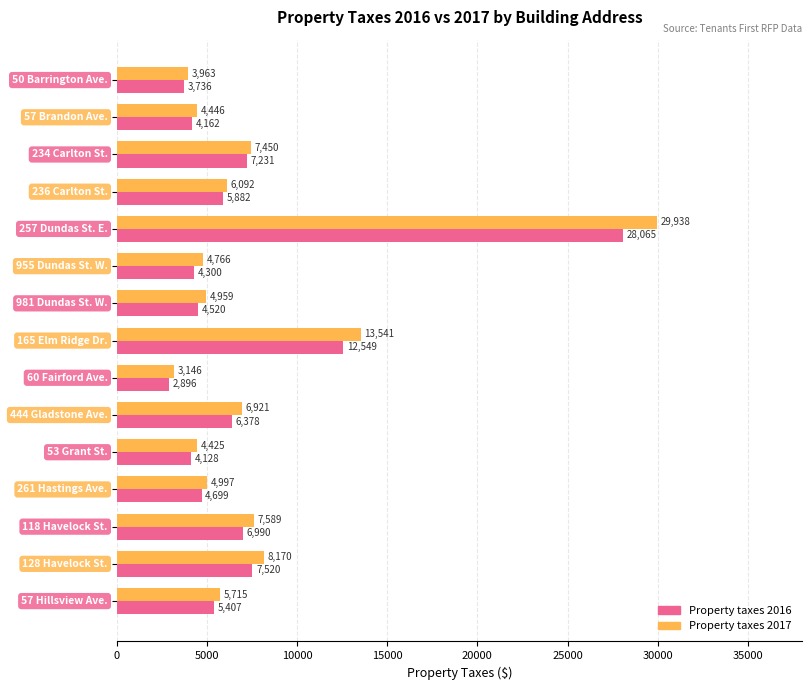

Rank the series by their average value, from highest to lowest.

Property taxes 2017, Property taxes 2016